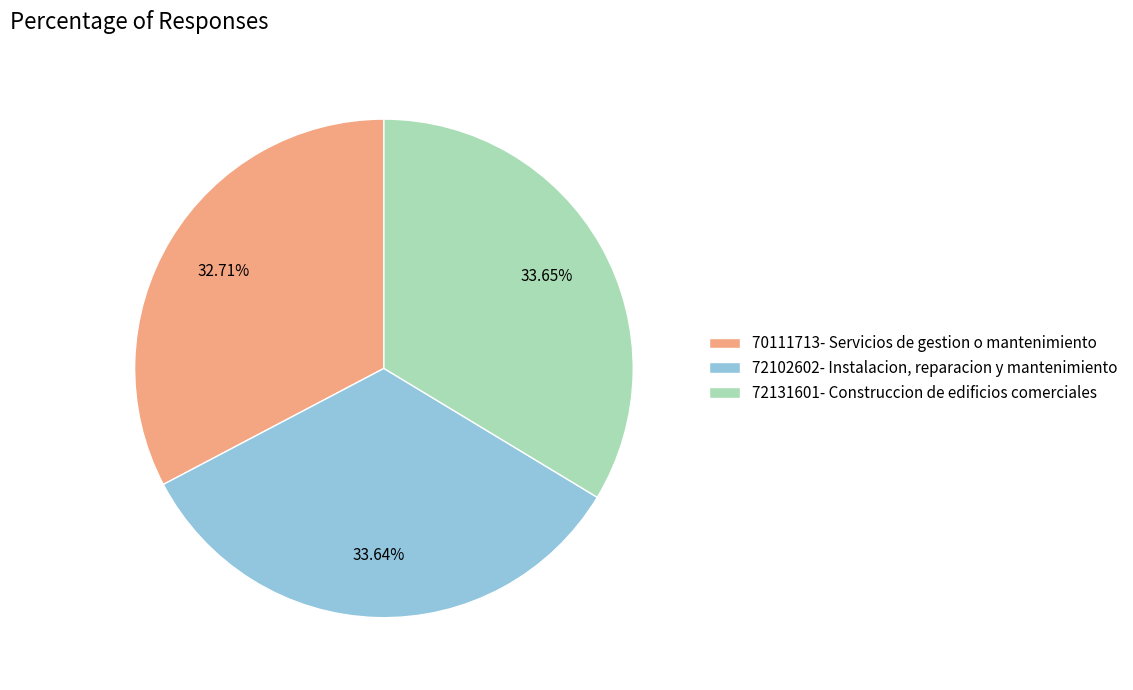

True or false: 72131601- Construccion de edificios comerciales accounts for 28% of the total.

False